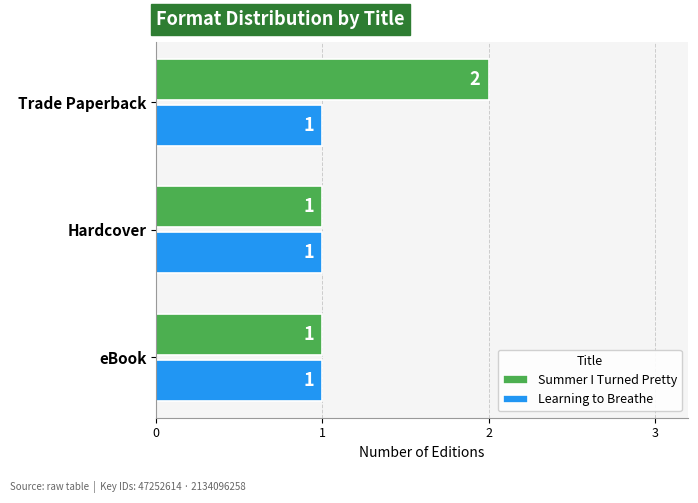

What is the minimum value for Summer I Turned Pretty?

1